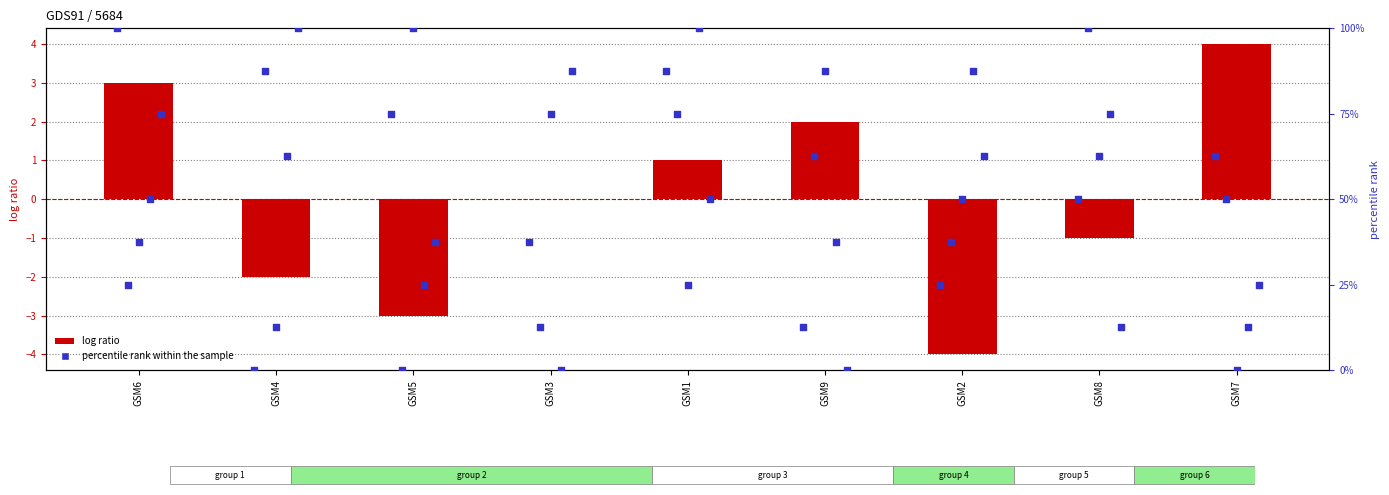

Which series has the widest spread of Y values?

col_3 (percentile)